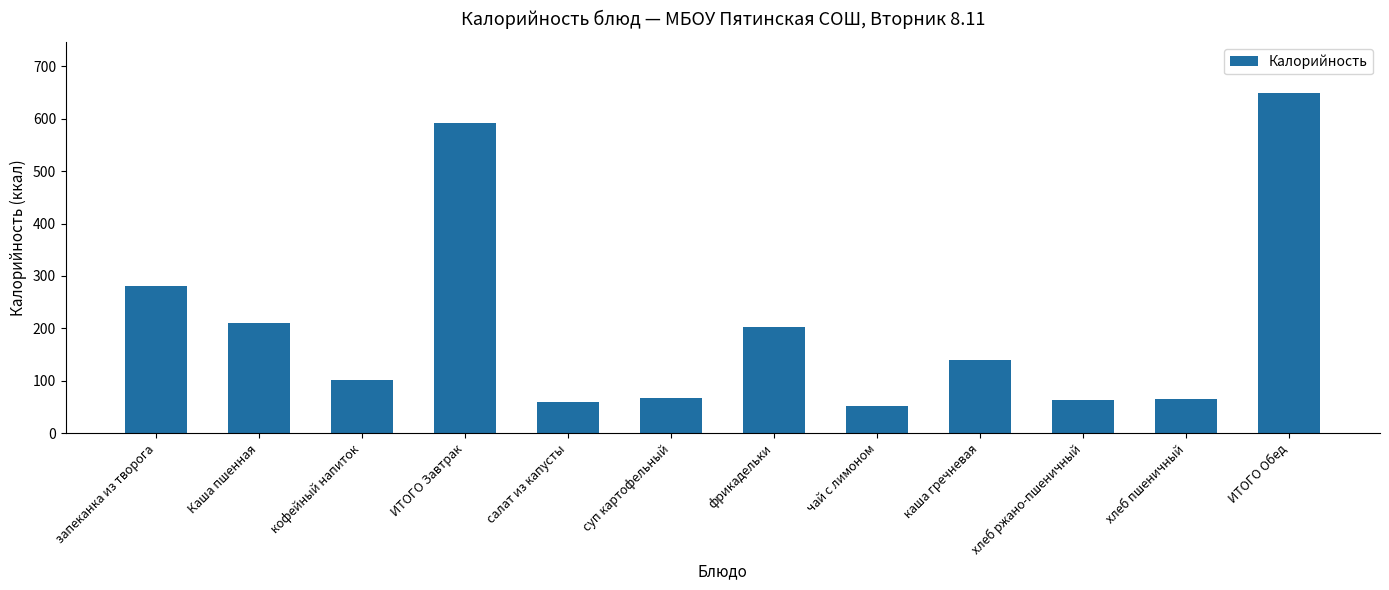

True or false: the data shows 14 at салат из капусты.

False